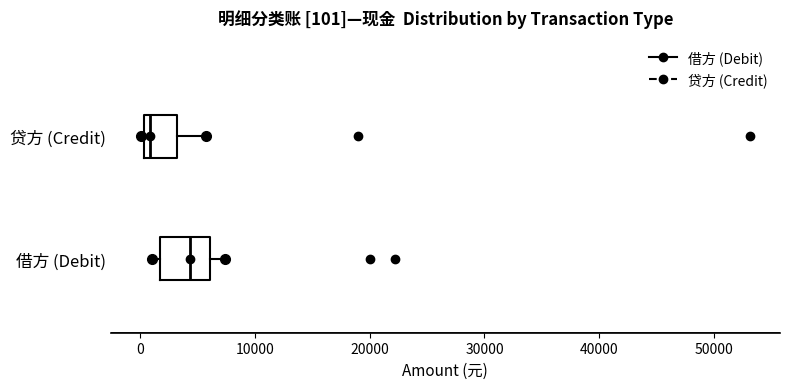

Which box has the furthest to the left median line?

贷方 (Credit)